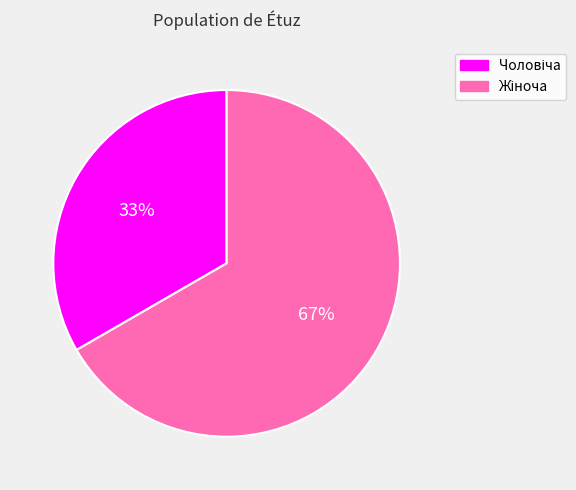

To the nearest percent, what is the average slice percentage?

50%